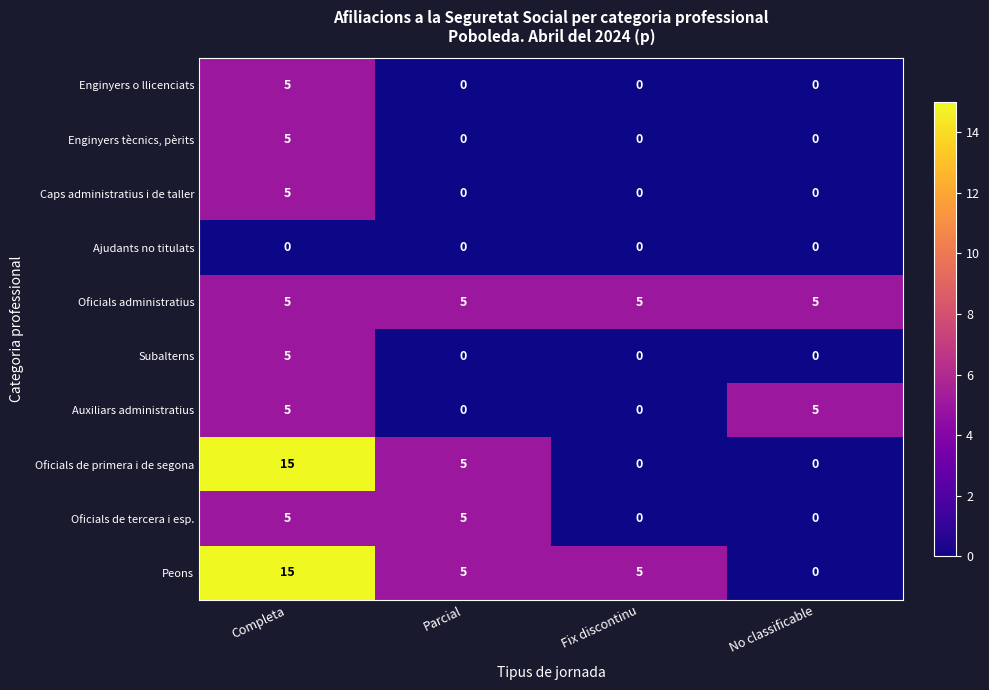

What is the difference between the highest and lowest values at No classificable?

5